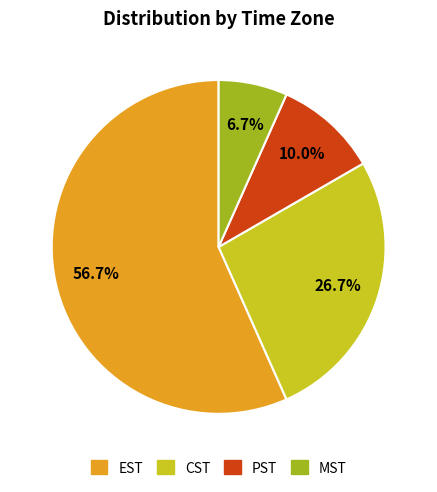

How many segments does this pie chart have?

4